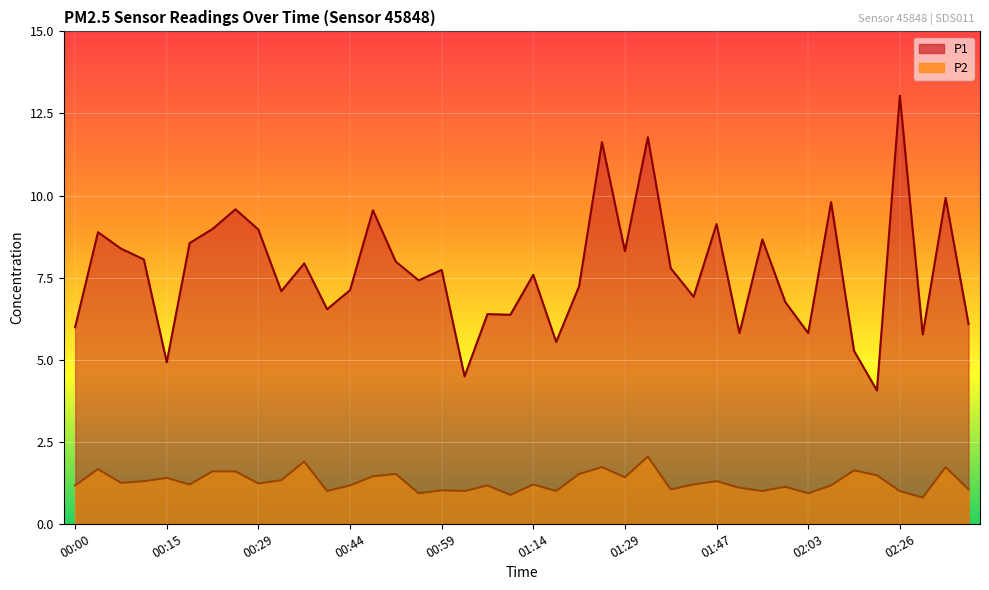

What are all the series names shown in the legend?

P1, P2